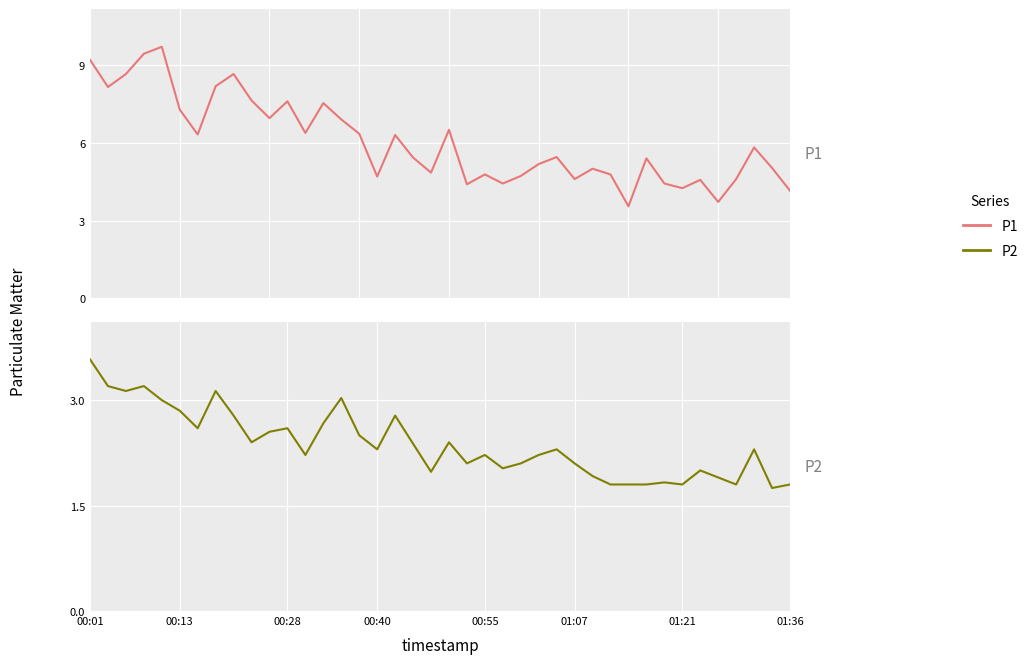

Is this an area chart (filled region under the line)?

No